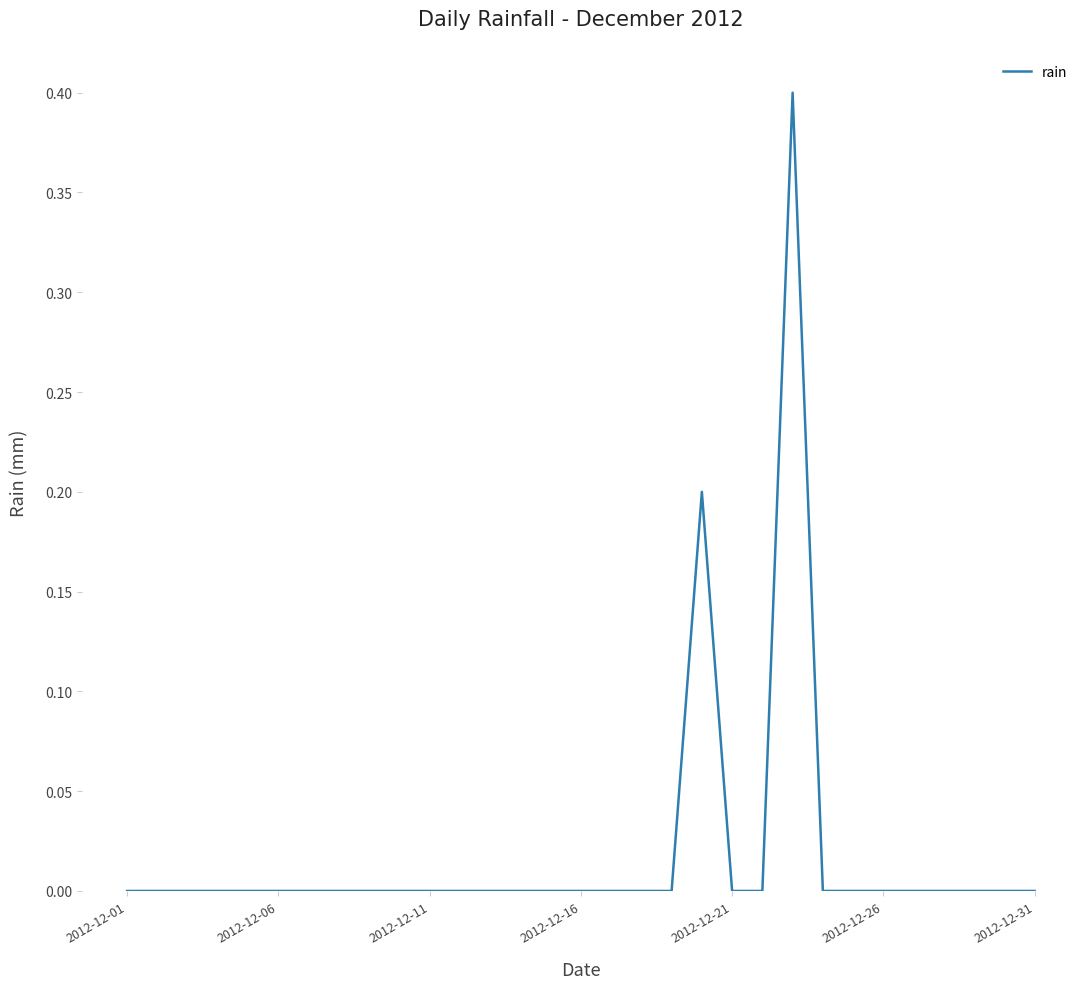

Does the chart display data point markers on the line(s)?

No